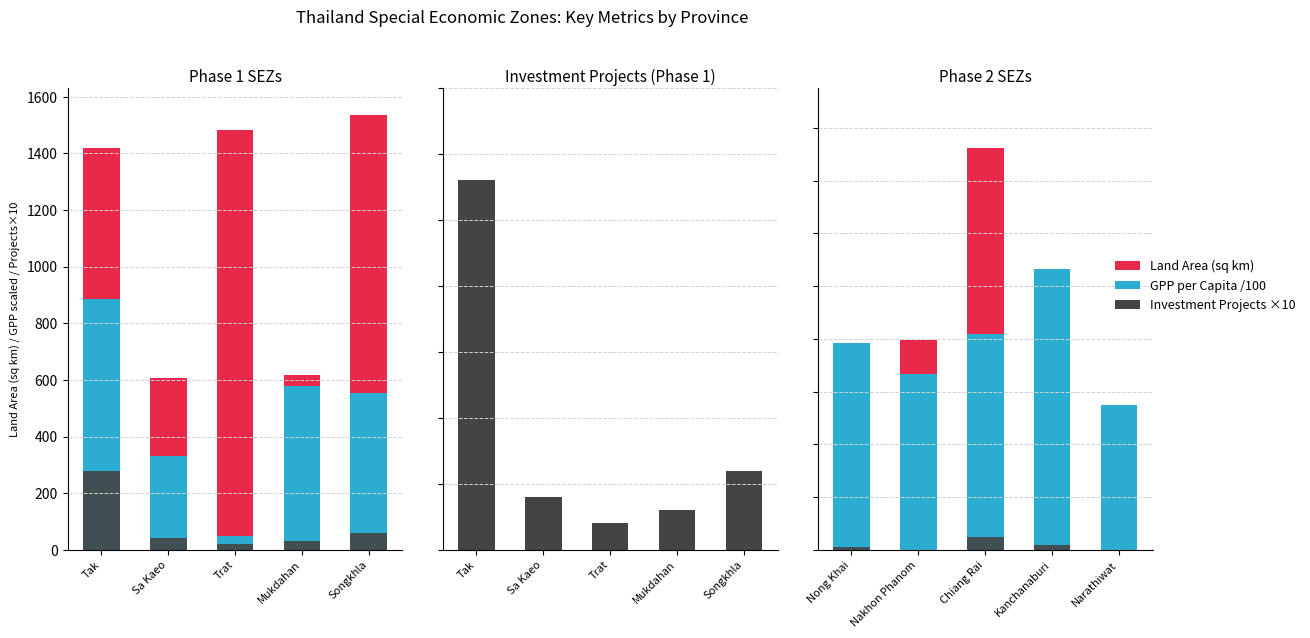

How many series are shown in this chart?

3